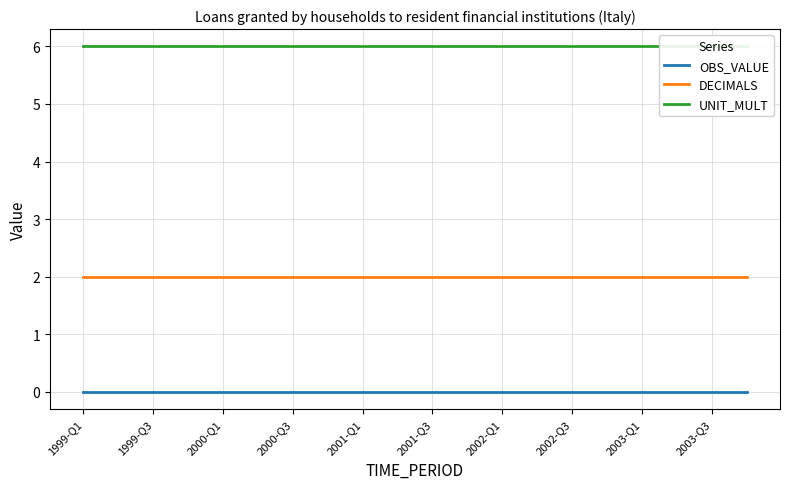

True or false: DECIMALS and OBS_VALUE cross at least once.

False